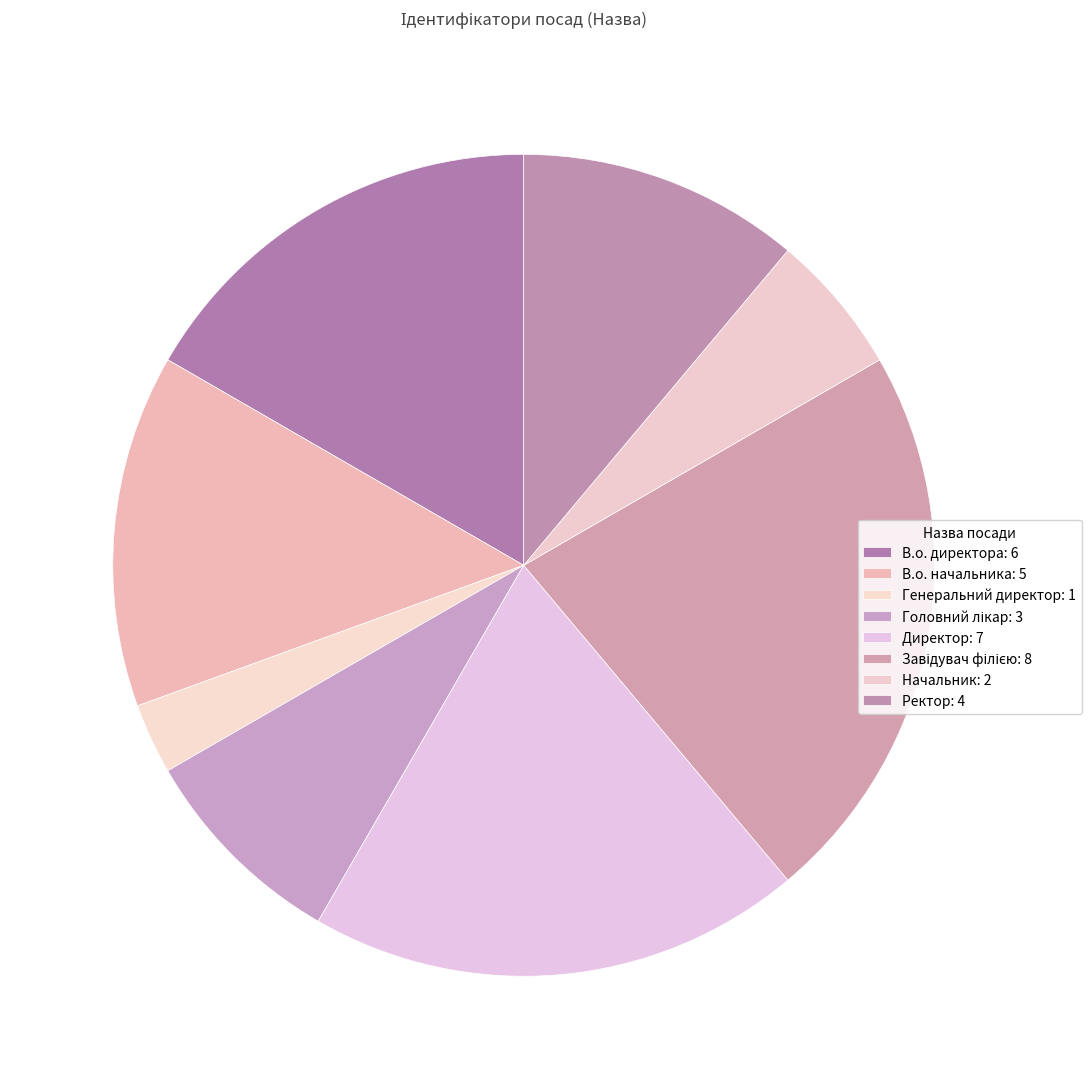

Is it true that Ректор is 11% of the pie?

True